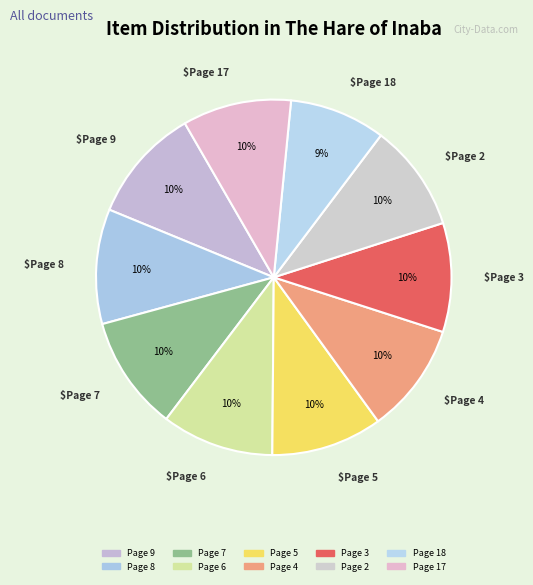

What portion of the pie excludes Page 3?

90.1%